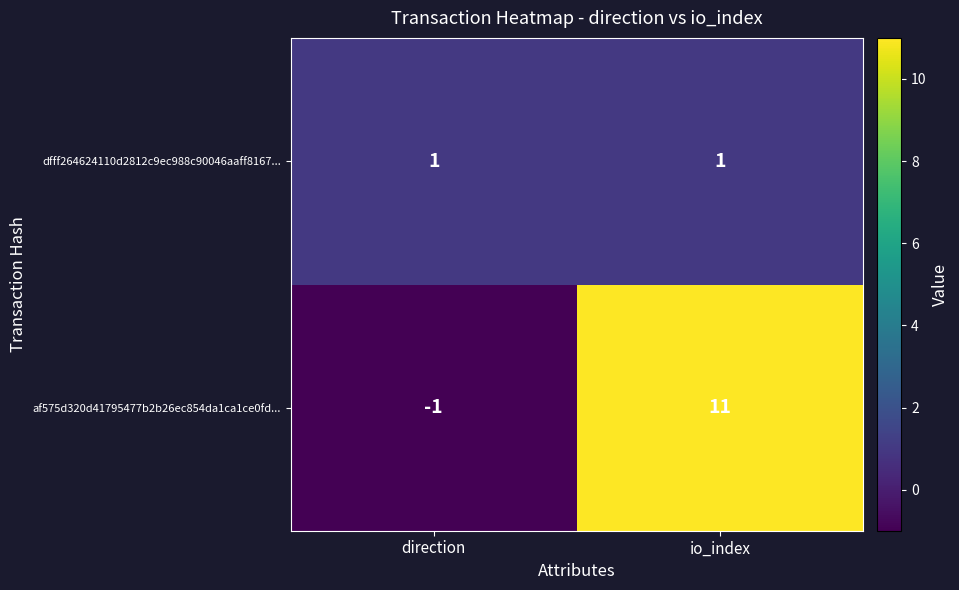

Reading right to left, list all the values displayed in this chart.

dfff264624110d2812c9ec988c90046aaff8167...: 1	1
af575d320d41795477b2b26ec854da1ca1ce0fd...: 11	-1